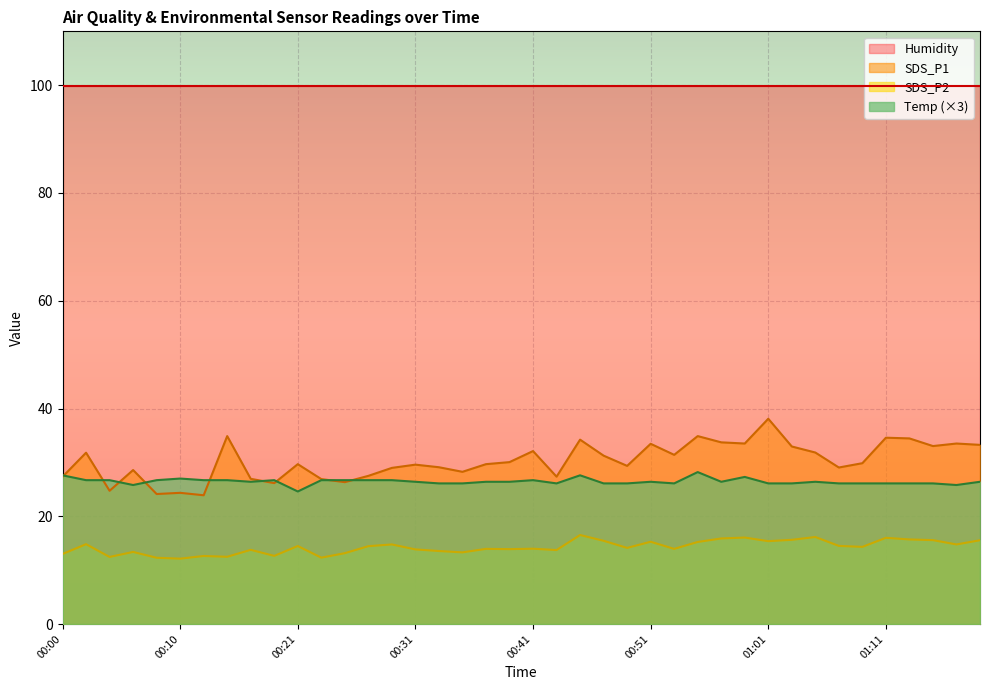

How many distinct data groups are displayed?

4